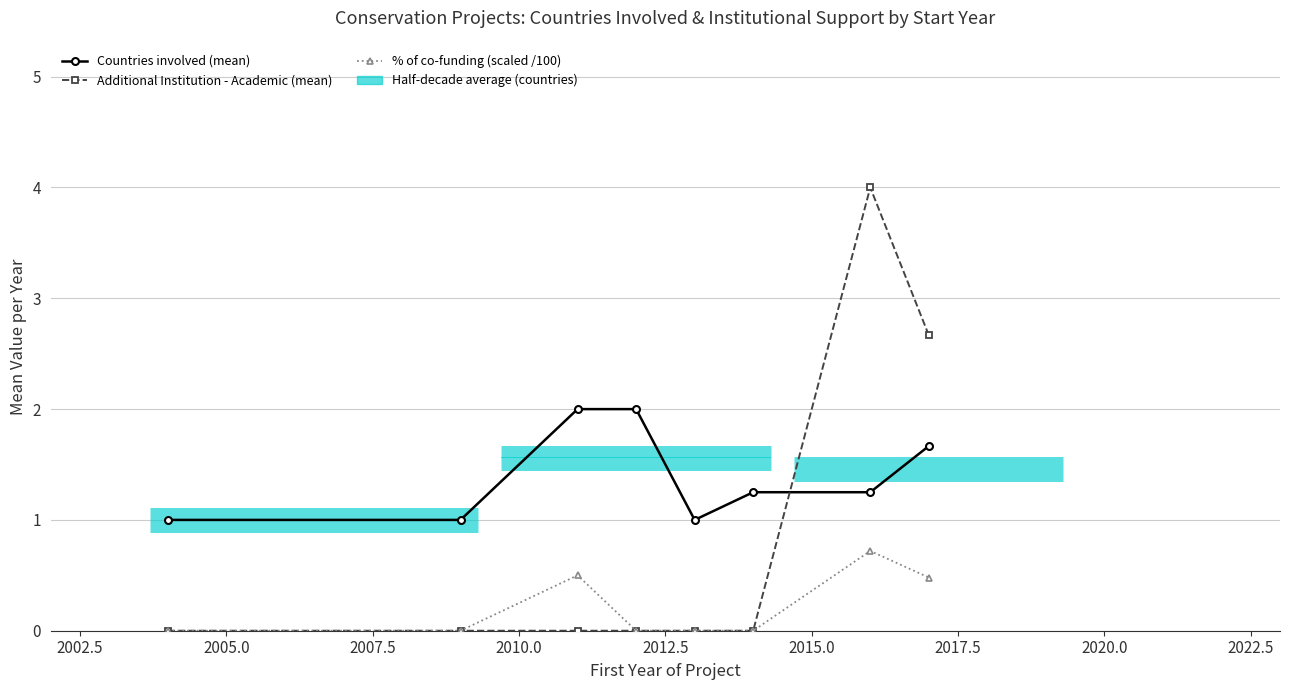

What is the difference between the maximum and second lowest values in the Additional Institution - Academic (mean) series?

4.0